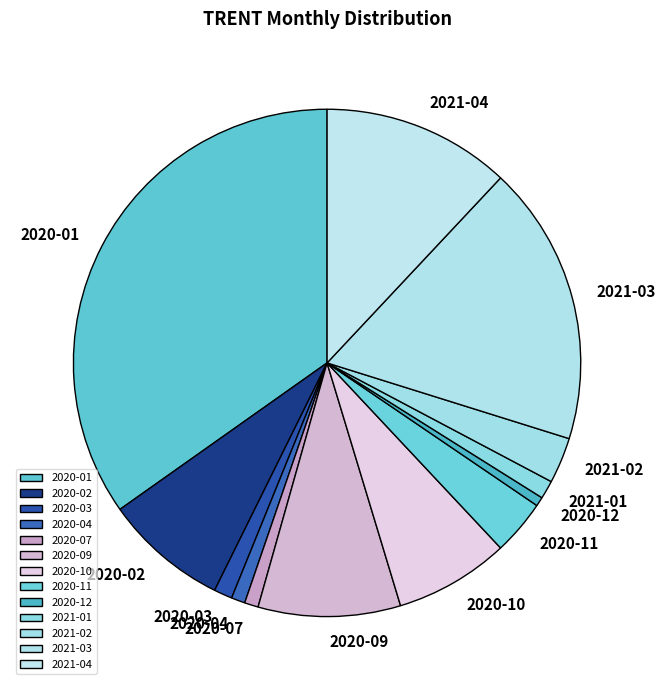

True or false: 2020-09 accounts for 1% of the total.

False